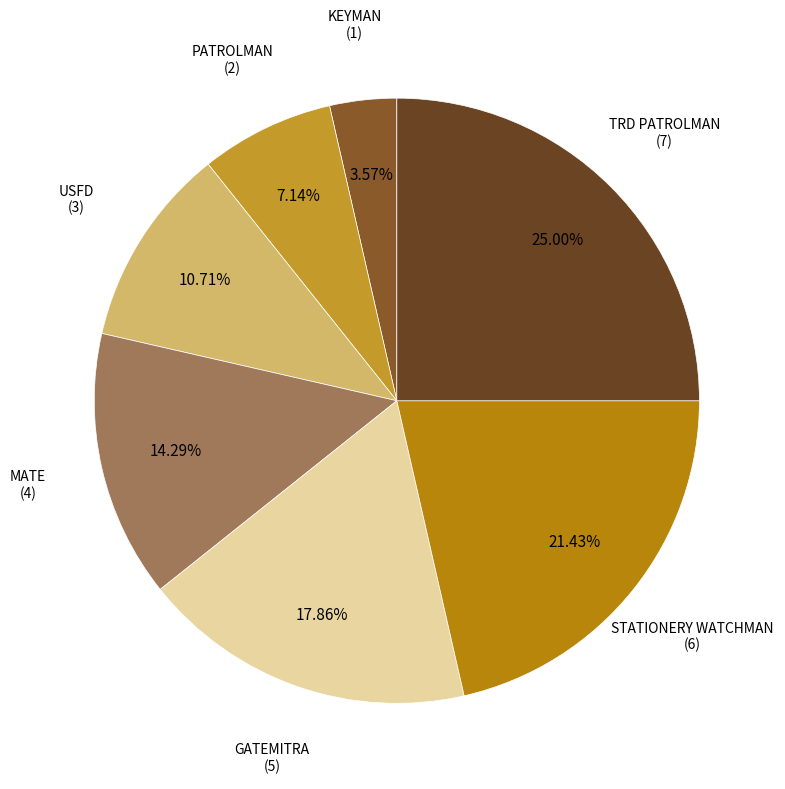

Which slice is the largest?

TRD PATROLMAN